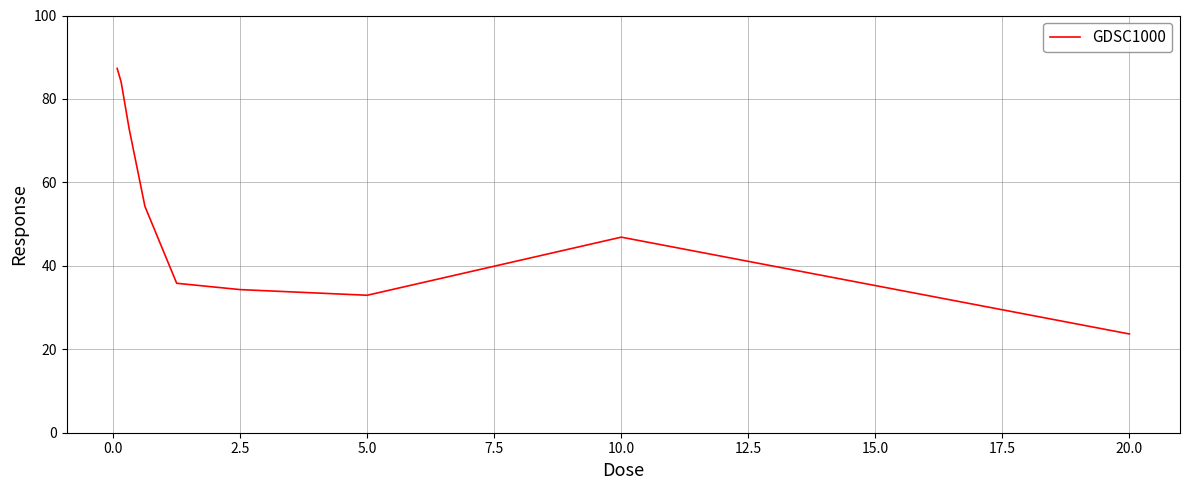

What is the maximum value shown in the chart?

87.3